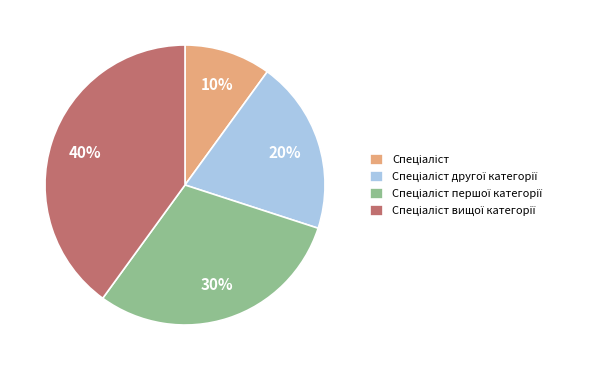

To the nearest percent, what is the average slice percentage?

25%